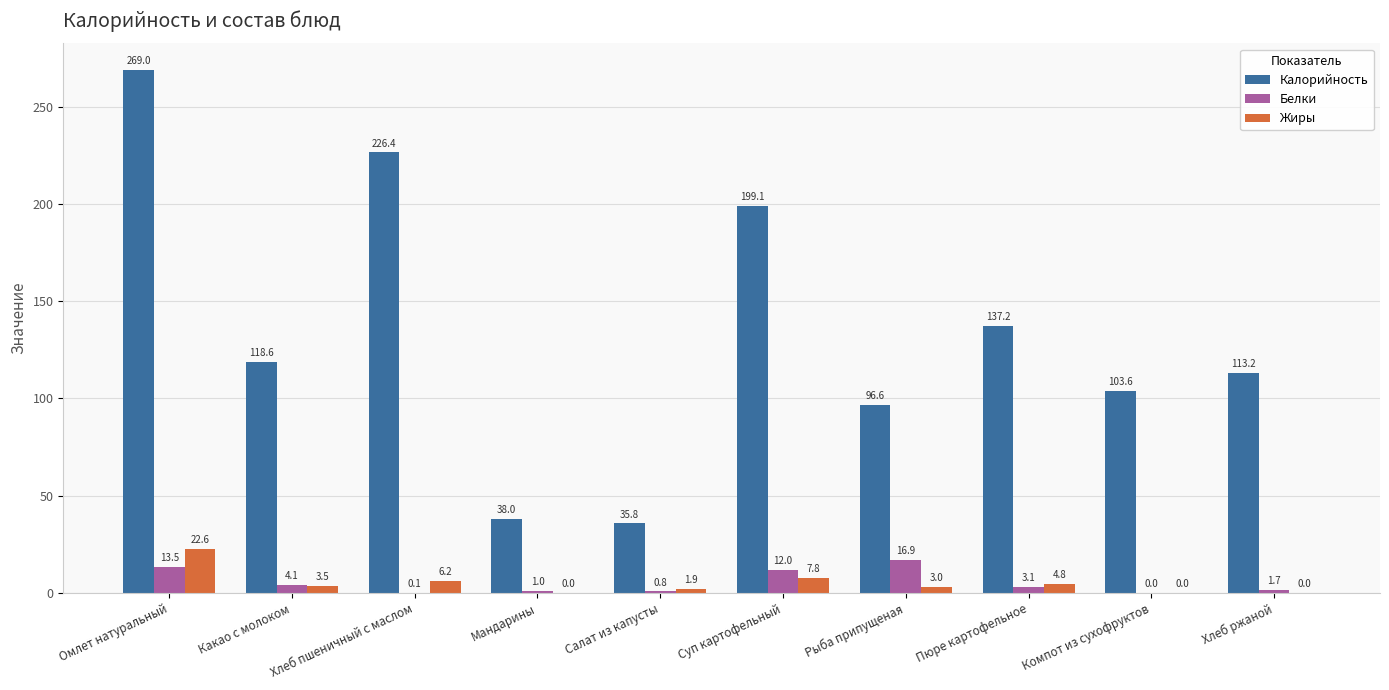

How many data points in Жиры are above 3?

5